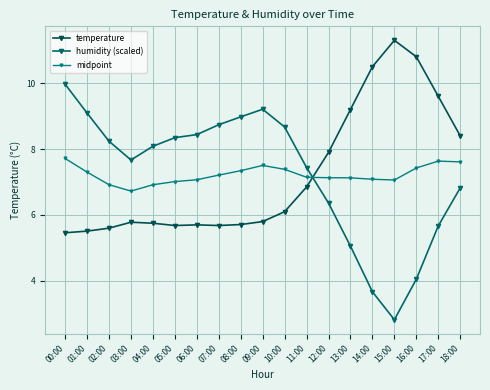

After their last crossing, which series has the higher values: temperature or humidity (scaled)?

temperature